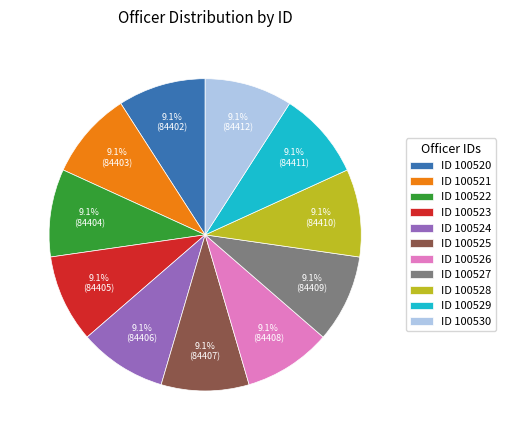

Combined, do ID 100526 and ID 100528 account for over 50%?

No